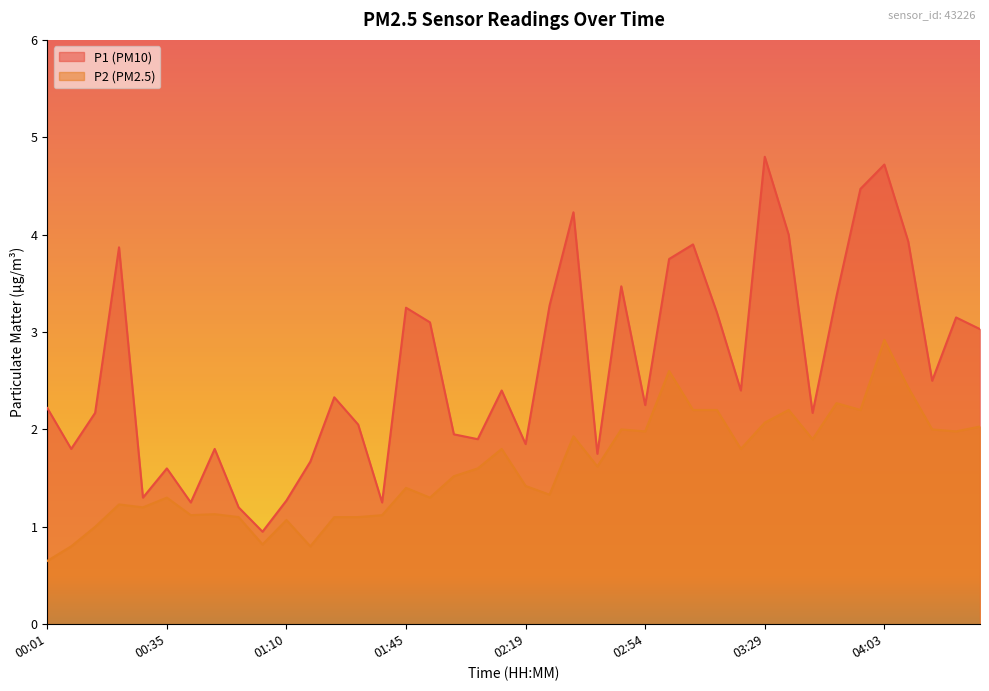

Rank the series by their average value, from lowest to highest.

P2 (PM2.5), P1 (PM10)